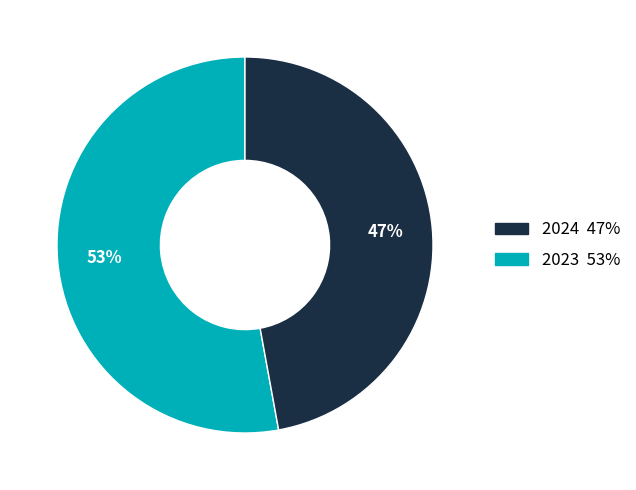

To the nearest percent, what is the difference between the largest and smallest slice percentages?

6%